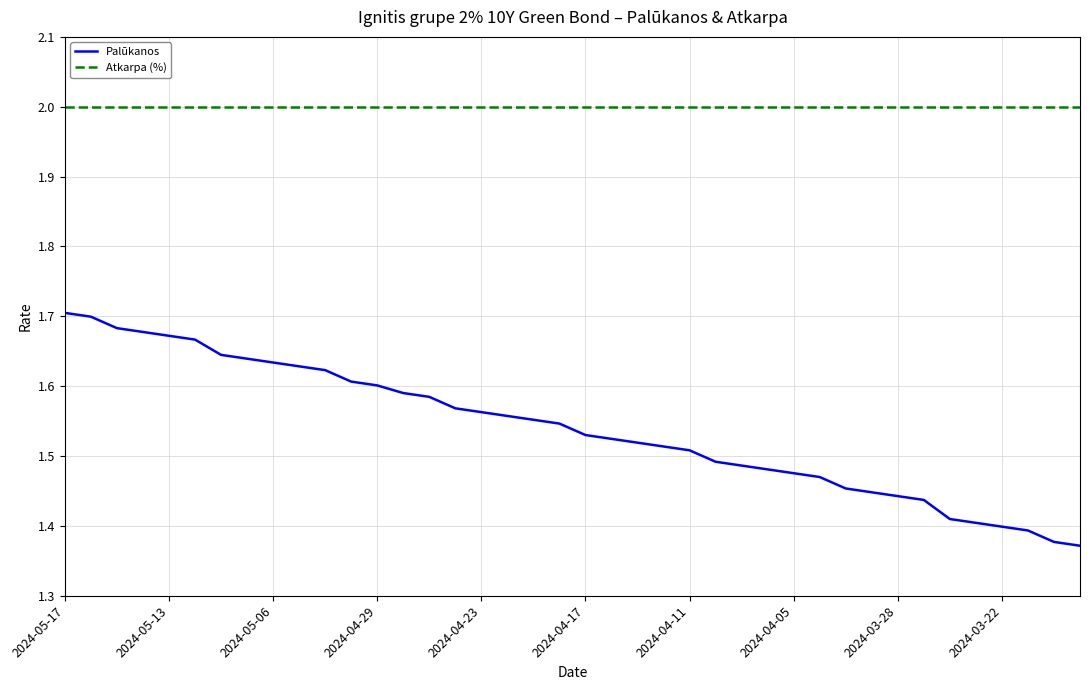

Does the chart display data point markers on the line(s)?

No